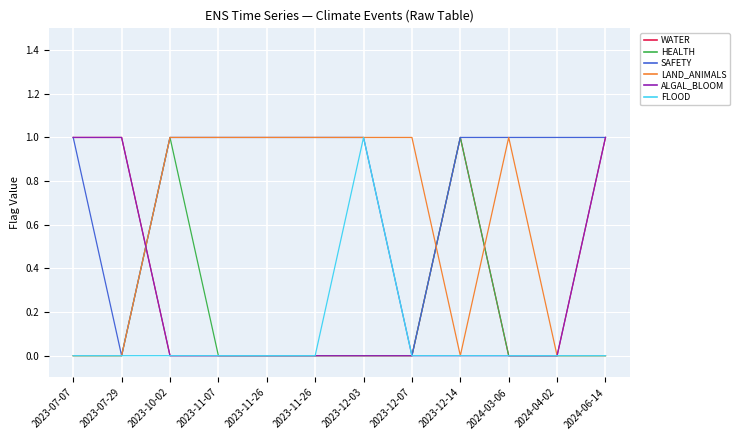

How many distinct data groups are displayed?

6